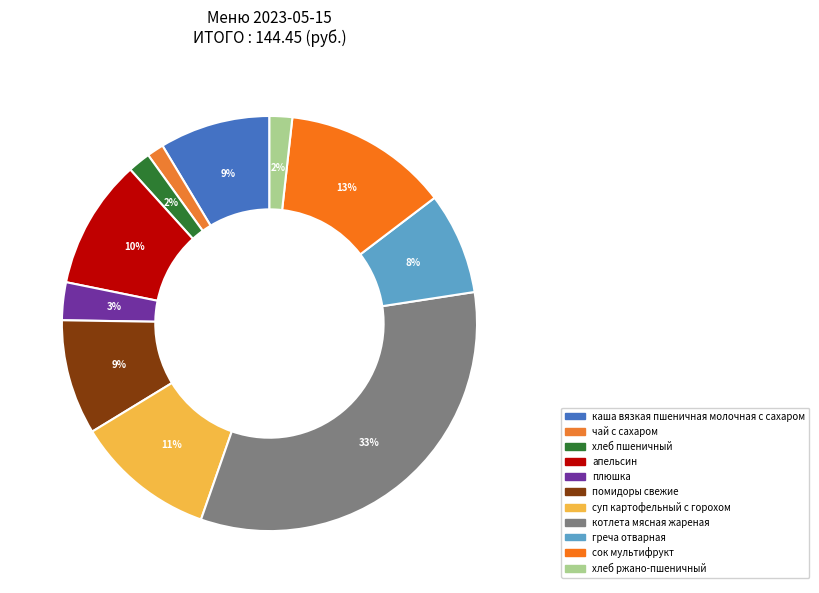

Which has a higher value, хлеб ржано-пшеничный or греча отварная?

греча отварная